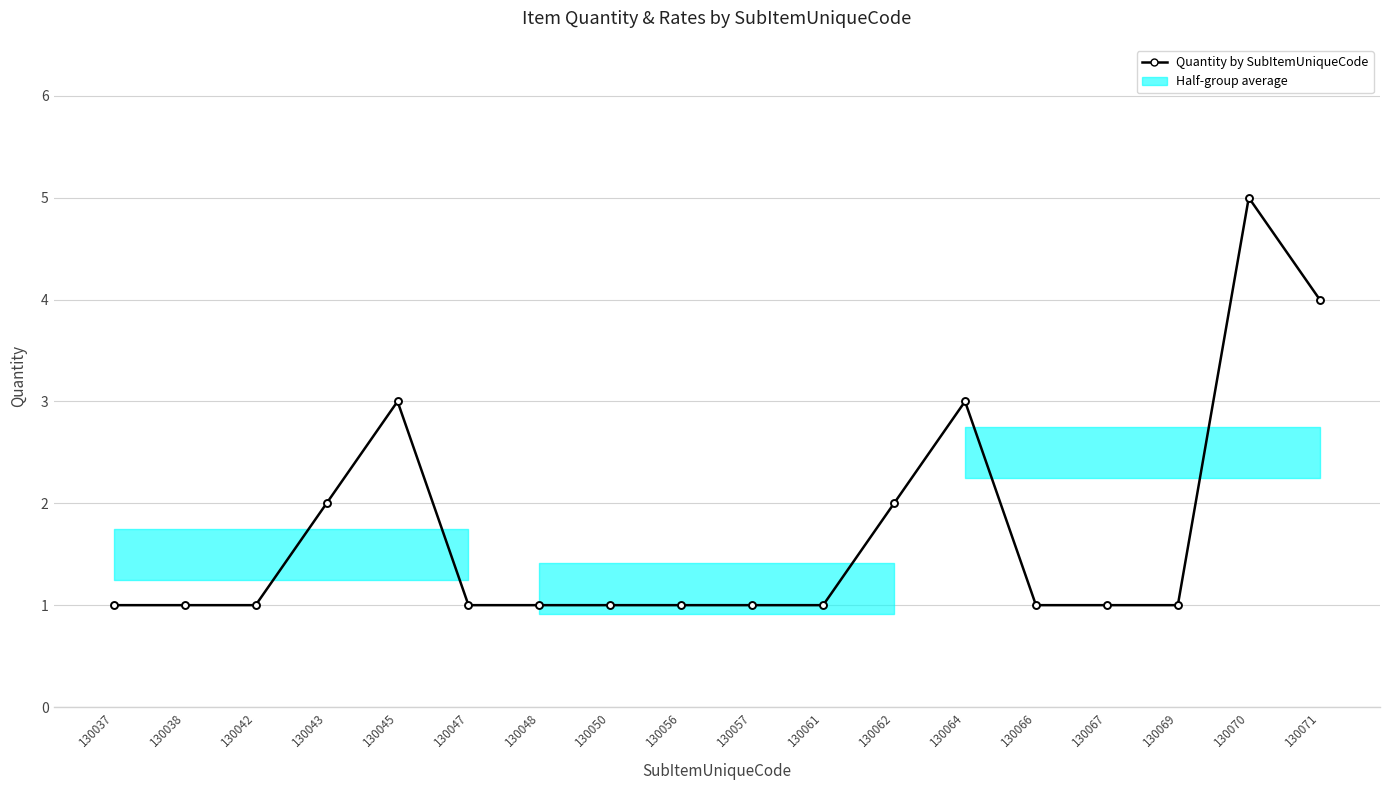

What is the ratio of the value at 130042 to the value at 130069?

1.0